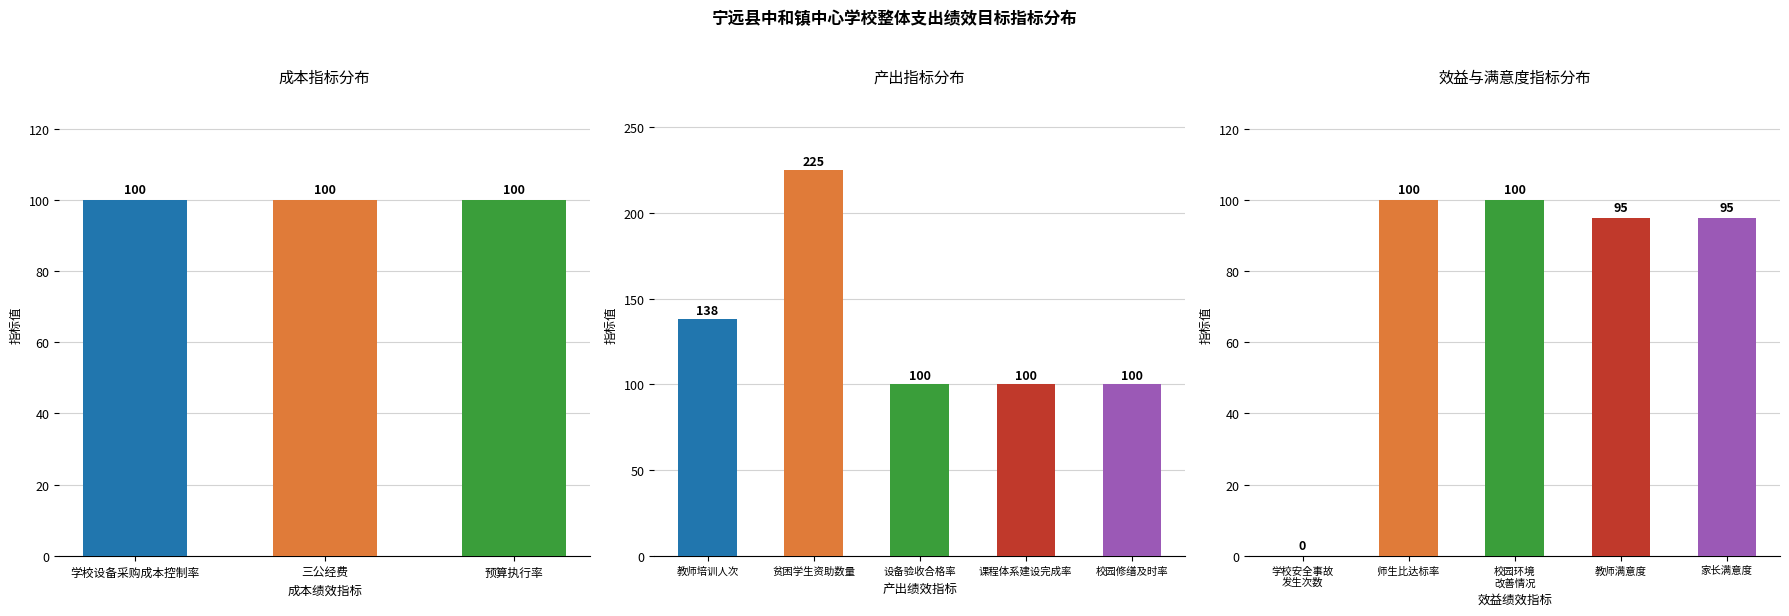

The chart shows a value of 100 at 课程体系建设完成率. True or false?

True